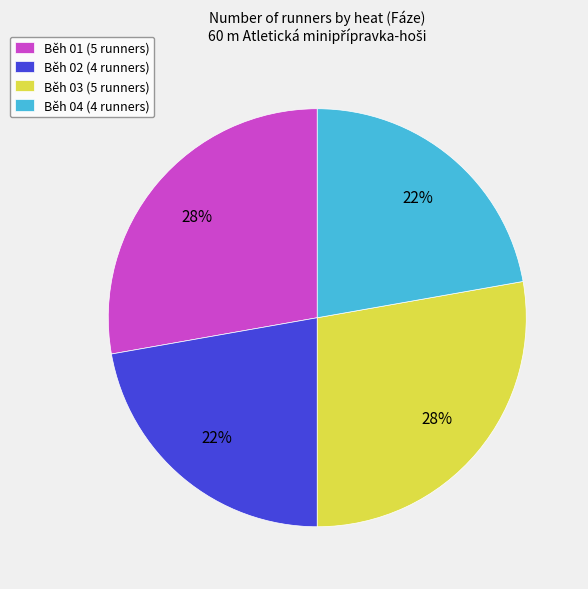

What percentage is the Běh 04 (4 runners) slice, to the nearest percent?

22%